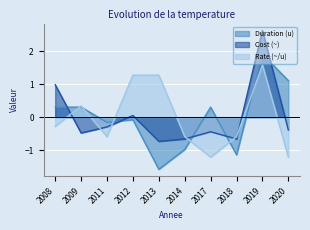

How many values in Rate (~/u) are below zero?

6